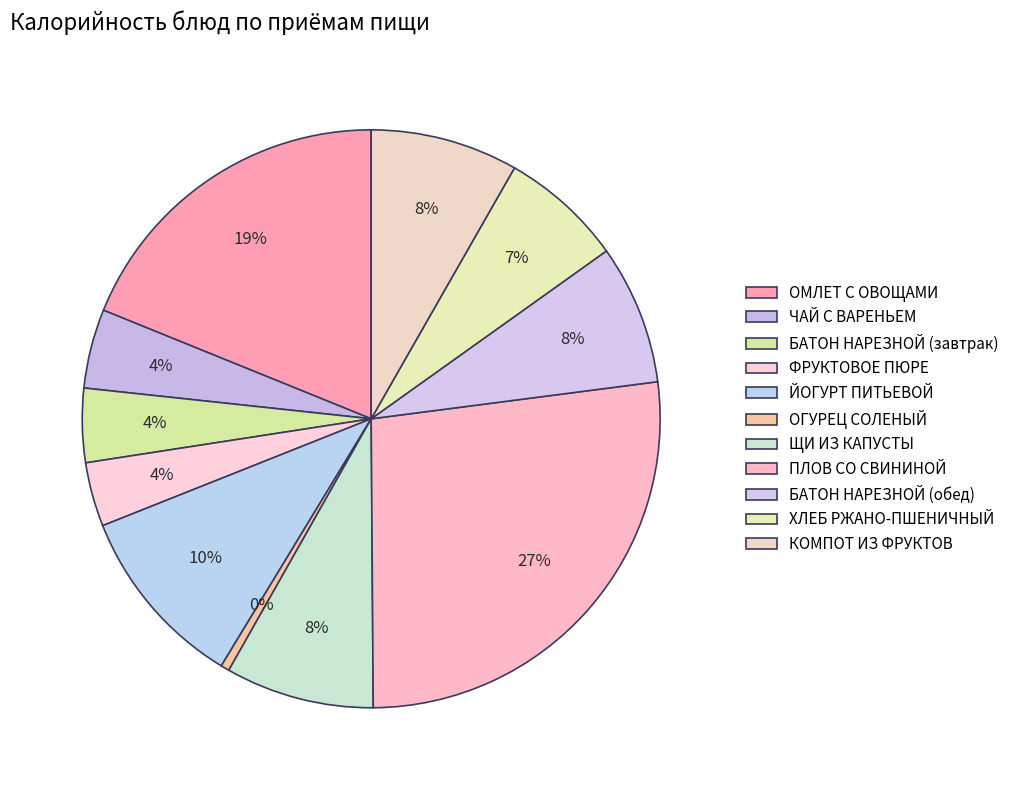

Do ФРУКТОВОЕ ПЮРЕ and ЙОГУРТ ПИТЬЕВОЙ together represent more than half of the pie?

No